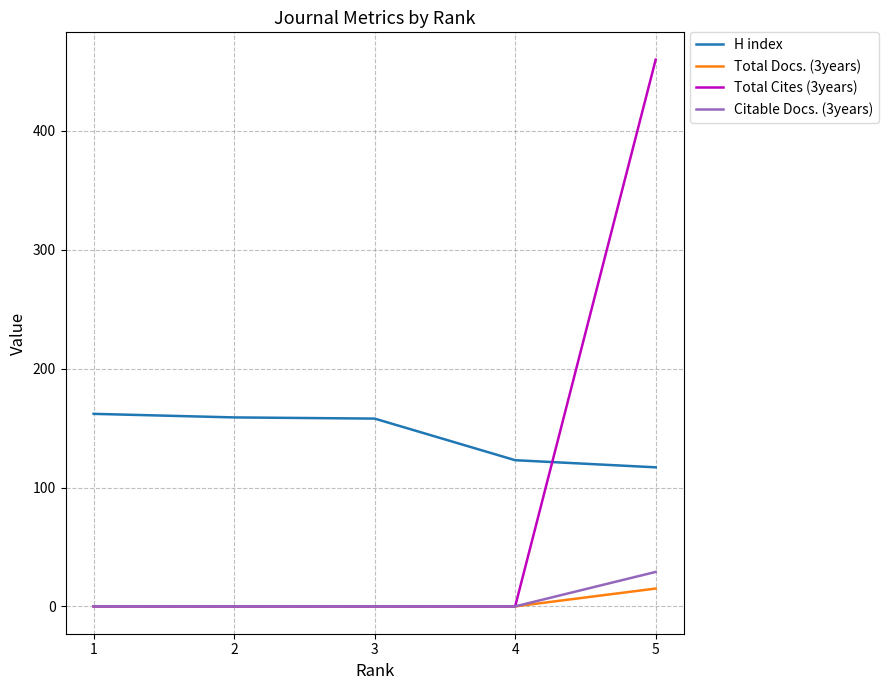

How many values in the Total Docs. (3years) series exceed 0?

1